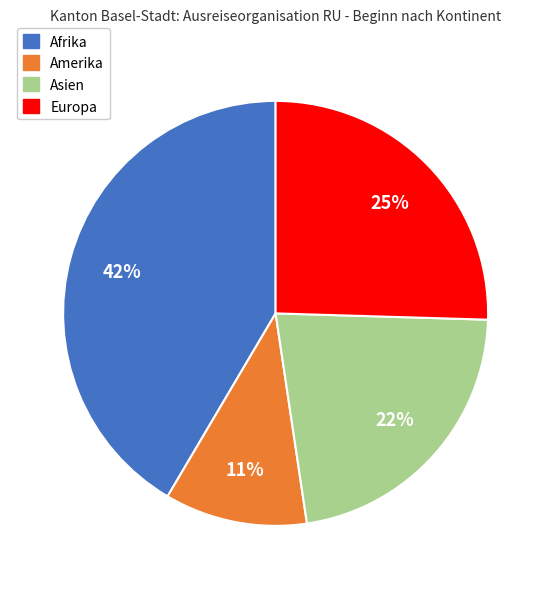

Is there any slice that represents more than half of the pie?

No